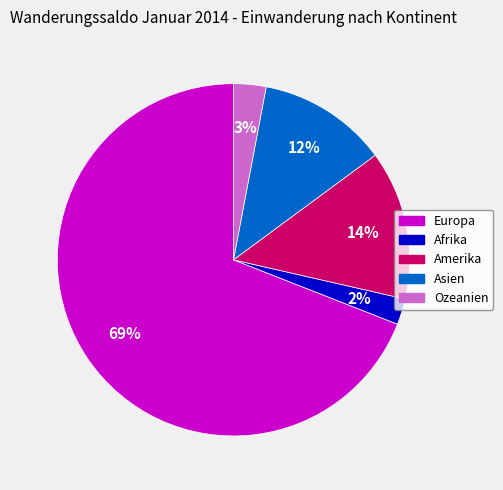

Which has a higher value, Amerika or Europa?

Europa